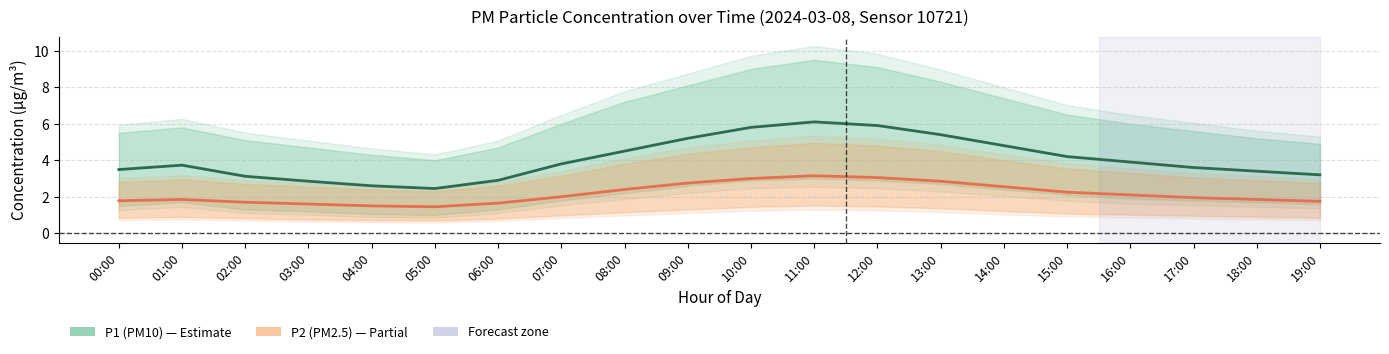

True or false: P2 (PM2.5) and P1 (PM10) cross at least once.

False